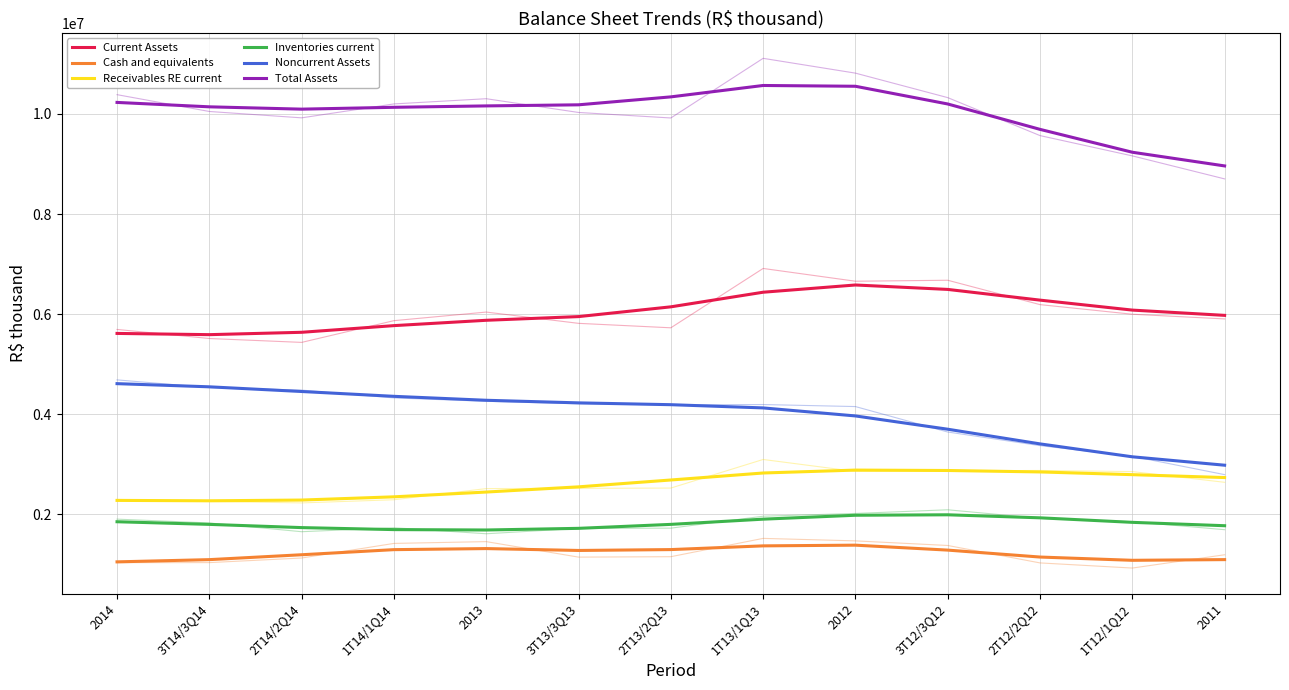

True or false: Current Assets and Receivables RE current intersect in this chart.

False